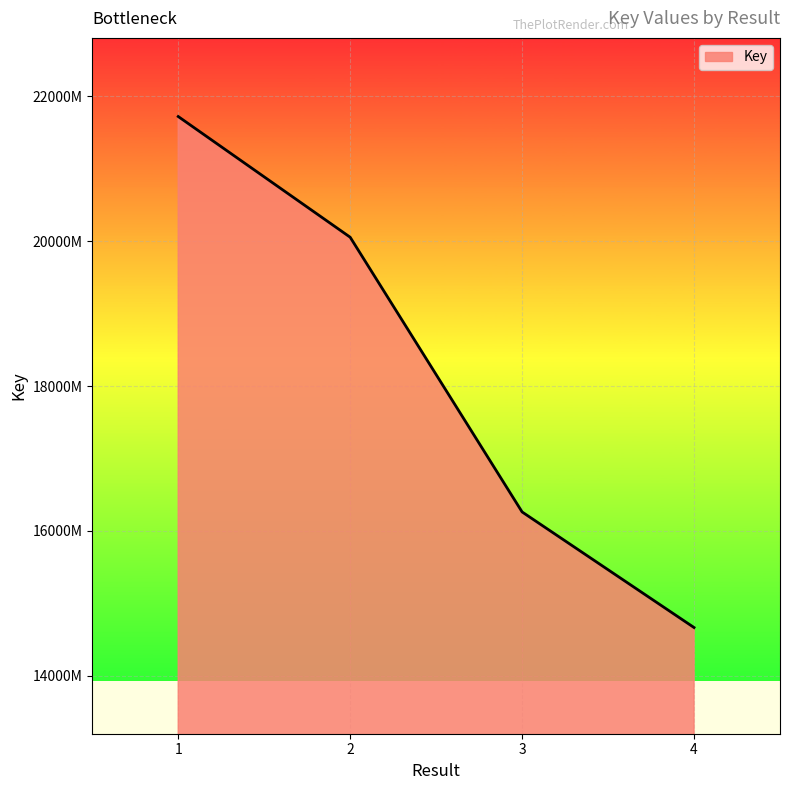

Does the chart display data point markers on the line(s)?

No